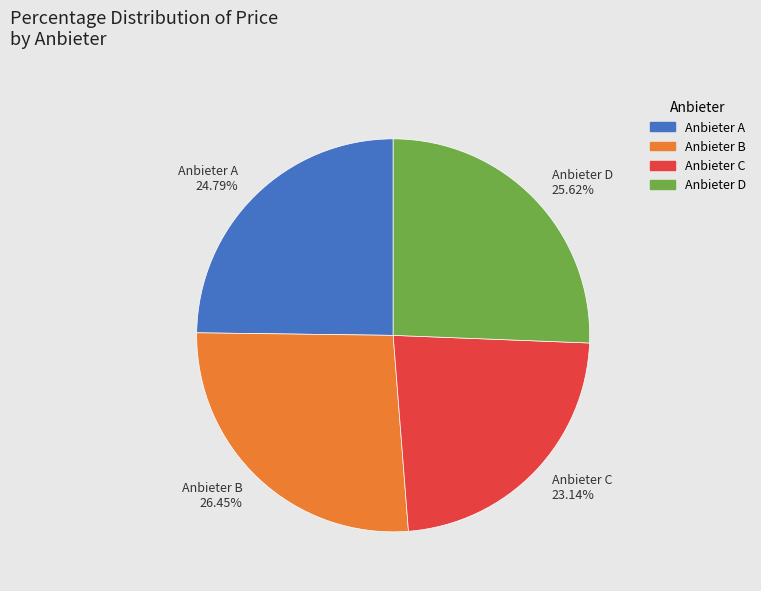

To the nearest percent, what percentage of the pie is Anbieter C?

23%